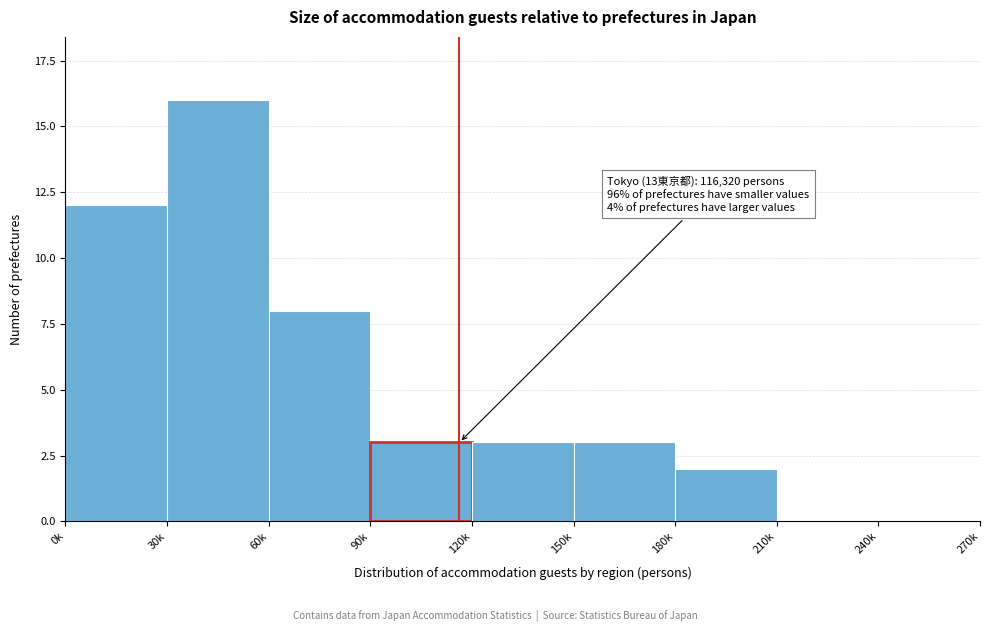

Reading left to right, transcribe all the data shown in this chart.

0k=12	30k=16	60k=8	90k=3	120k=3	150k=3	180k=2	210k=0	240k=0